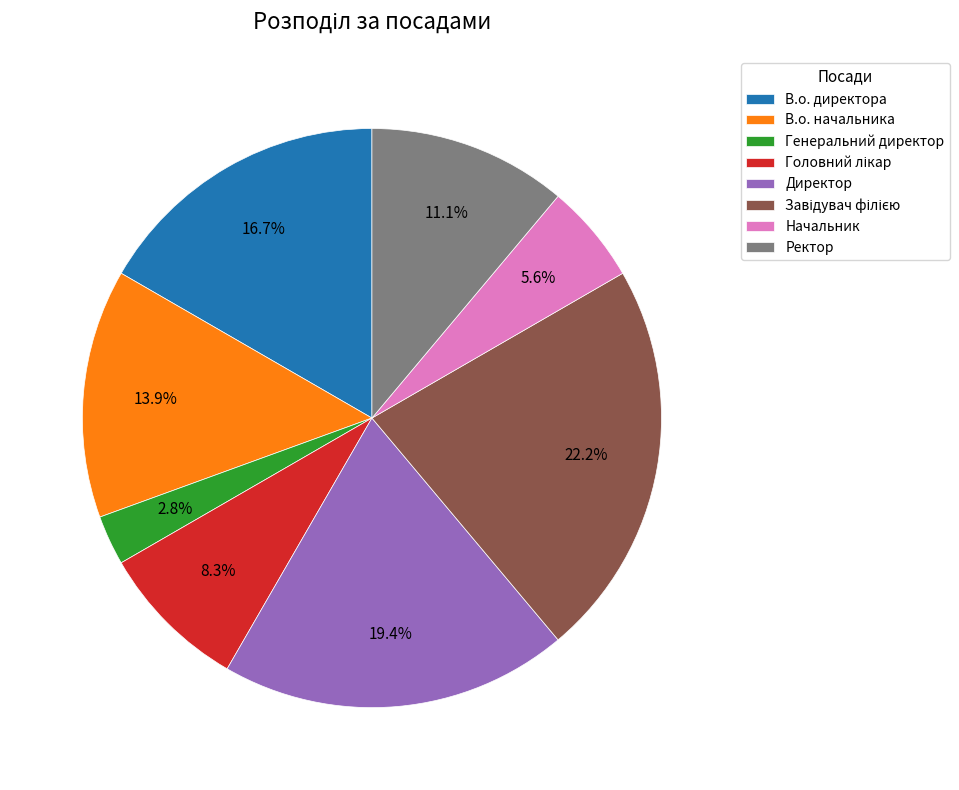

Which category has the smallest portion of the pie?

Генеральний директор